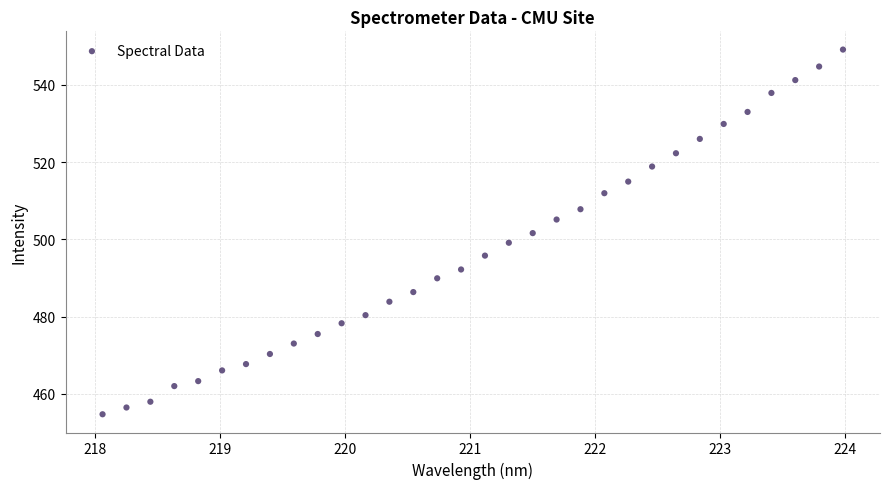

What is the range of X values (max minus min)?

5.9